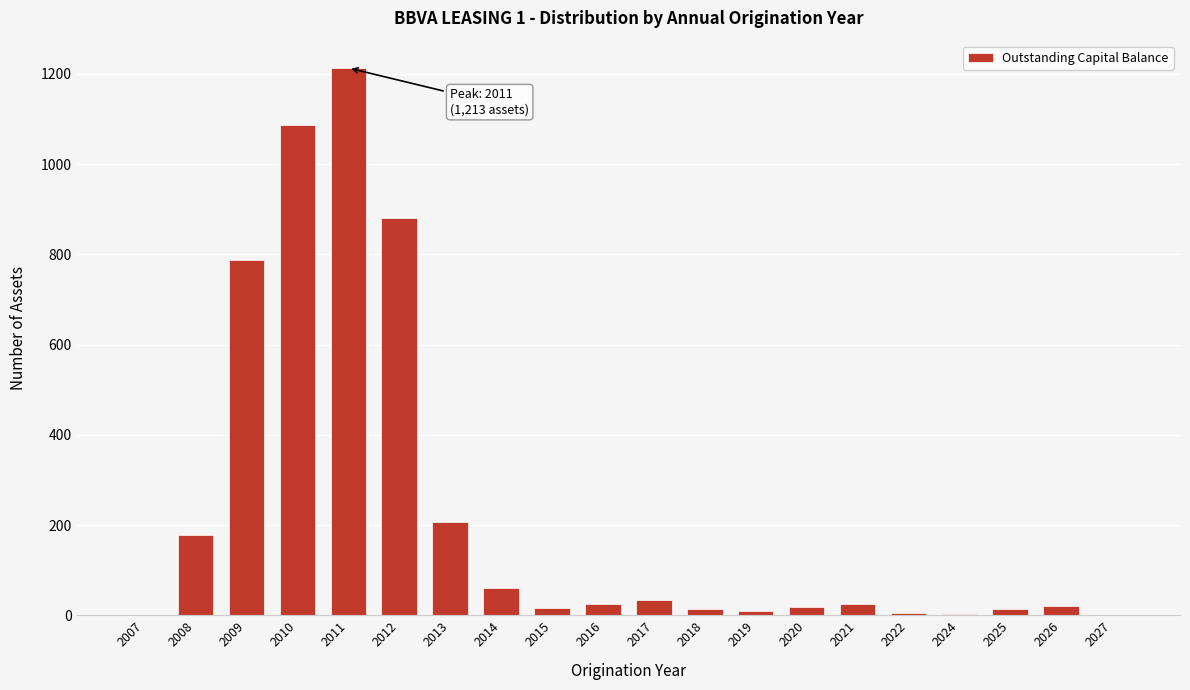

Is it true that the value at 2010 is 1087?

True